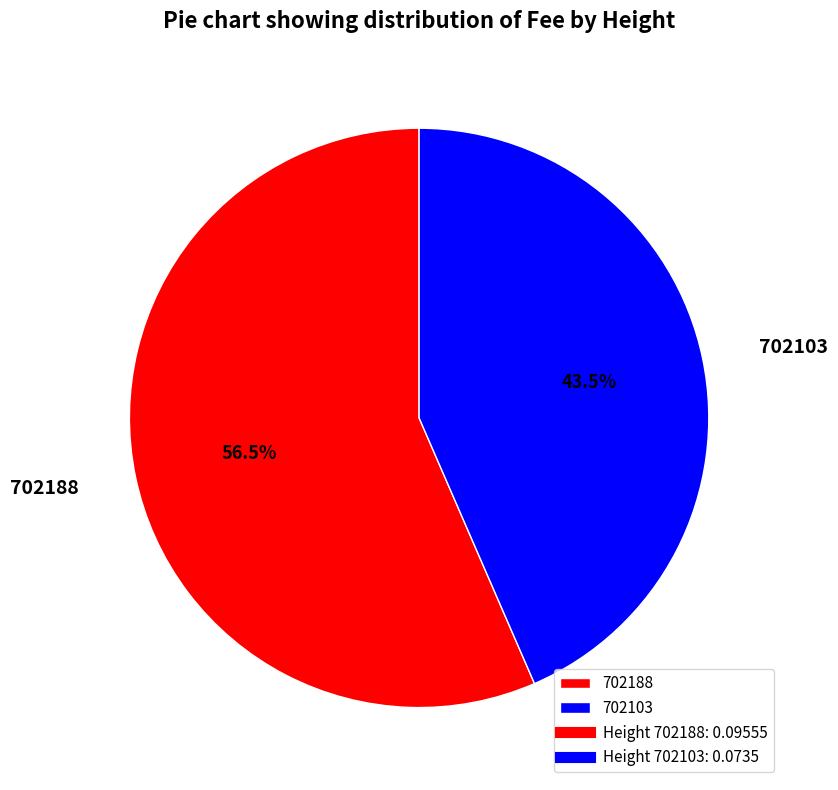

To the nearest percent, what is the combined percentage of 702103 and 702188?

100%